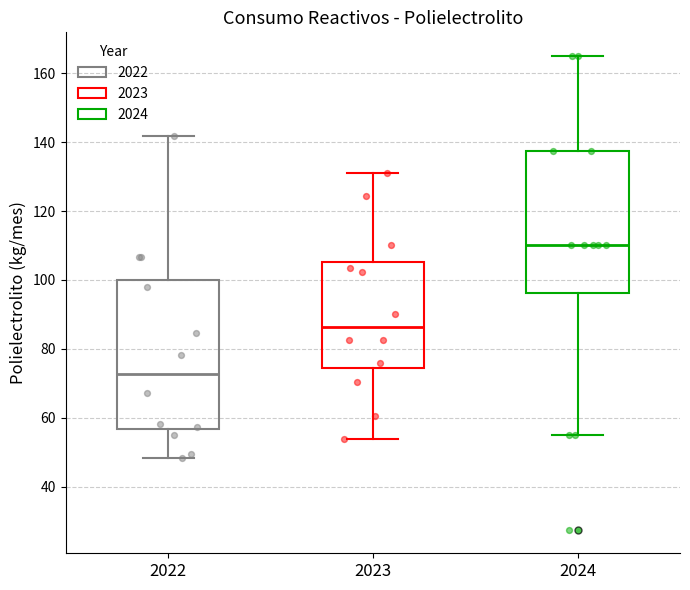

Which box is the tallest, from its lower edge to its upper edge?

2022